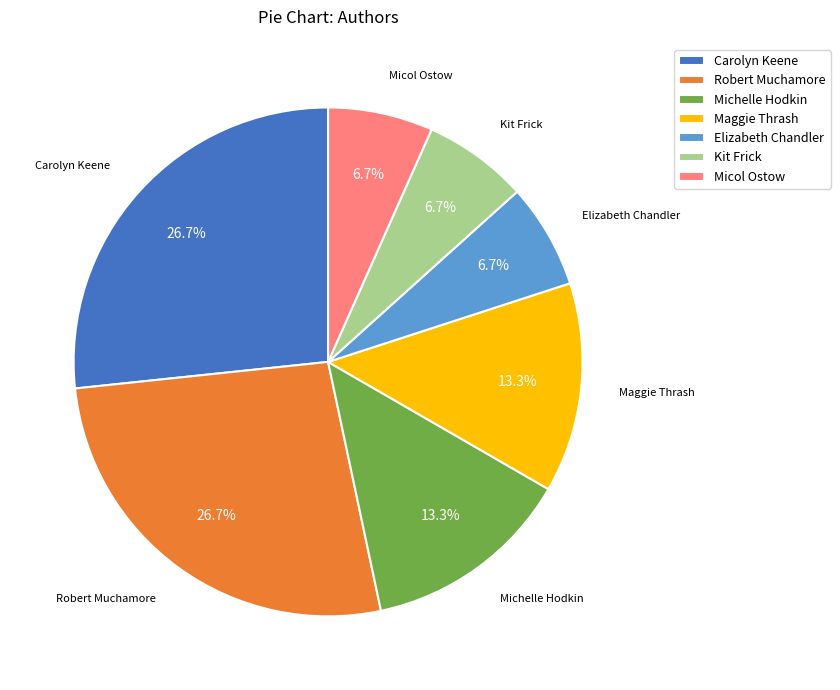

Does Carolyn Keene represent more than half of the total?

No